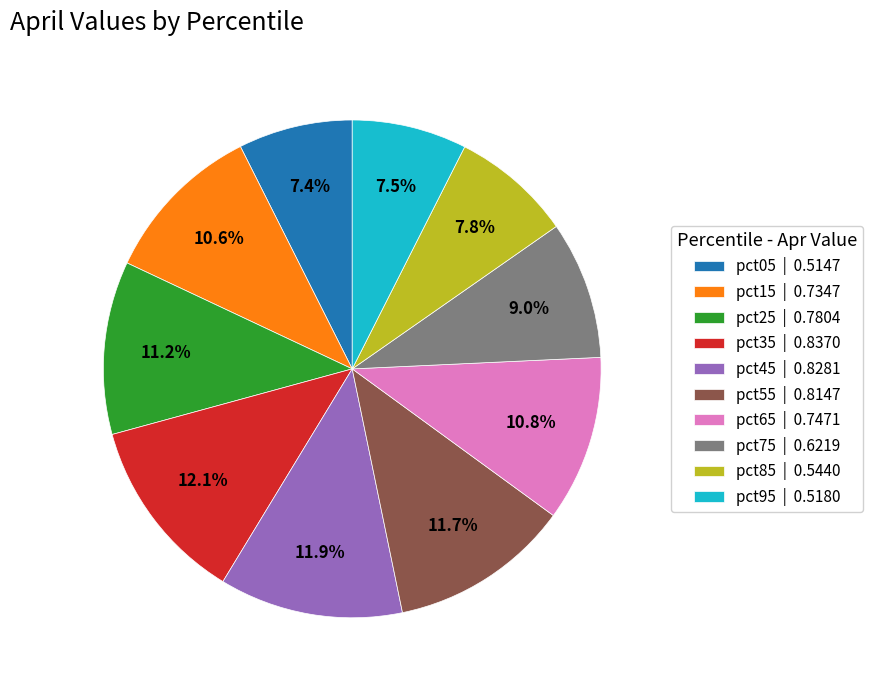

Which has a higher value, pct75 or pct85?

pct75